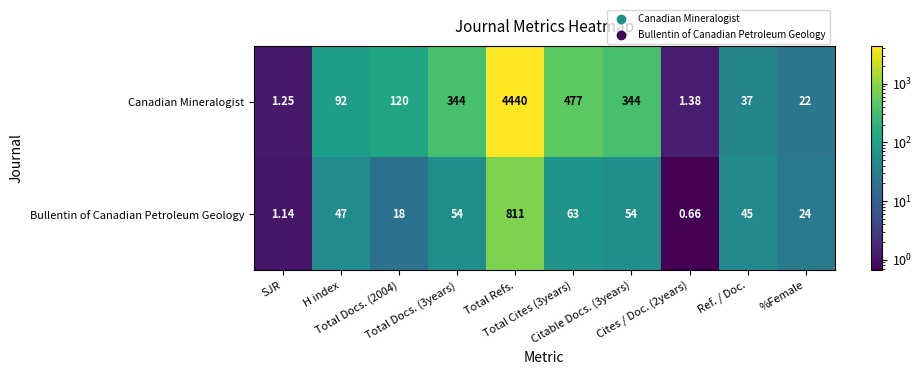

How many data points in Bullentin of Canadian Petroleum Geology are less than 47?

5